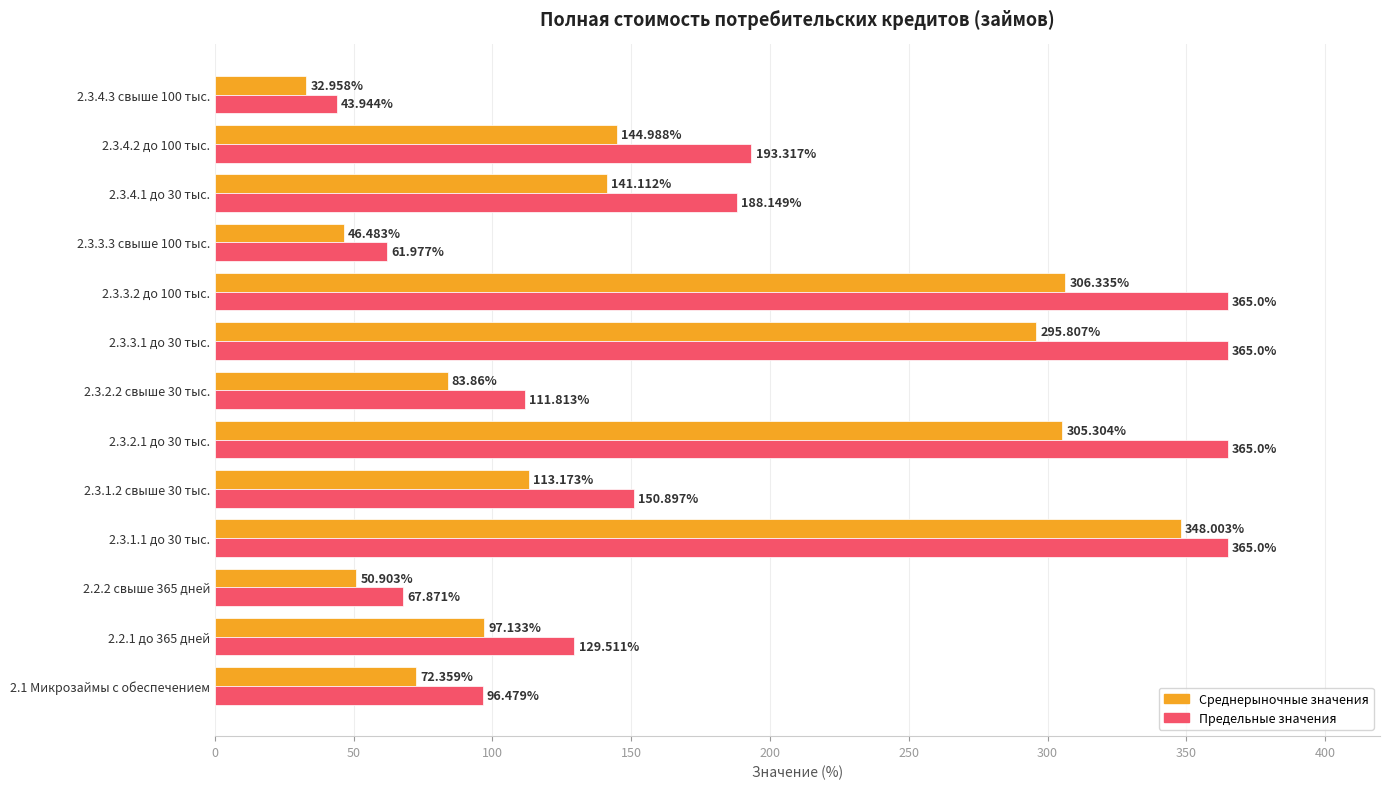

List the labels in order of Среднерыночные значения value, smallest first.

2.3.4.3 свыше 100 тыс., 2.3.3.3 свыше 100 тыс., 2.2.2 свыше 365 дней, 2.1 Микрозаймы с обеспечением, 2.3.2.2 свыше 30 тыс., 2.2.1 до 365 дней, 2.3.1.2 свыше 30 тыс., 2.3.4.1 до 30 тыс., 2.3.4.2 до 100 тыс., 2.3.3.1 до 30 тыс., 2.3.2.1 до 30 тыс., 2.3.3.2 до 100 тыс., 2.3.1.1 до 30 тыс.